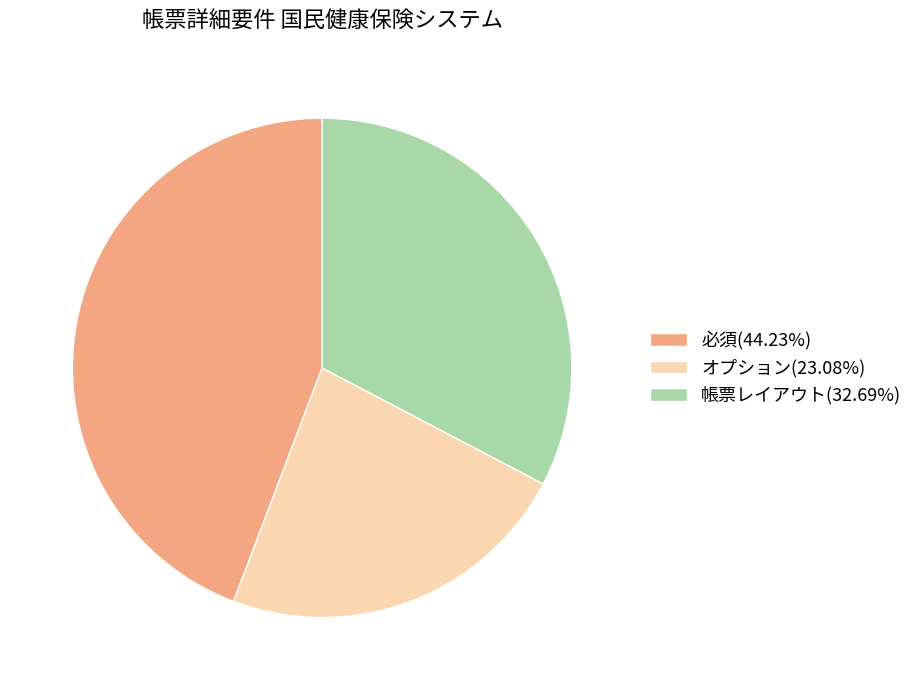

Approximately how many times larger is the value at オプション(23.08%) compared to 必須(44.23%)?

0.5